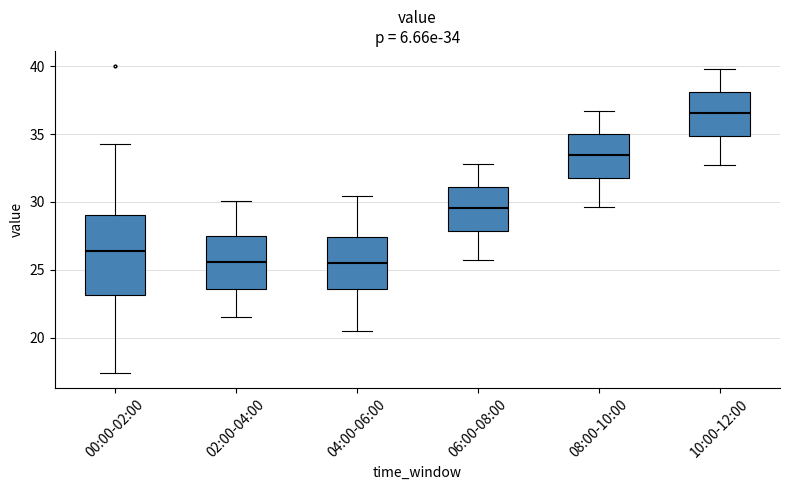

Comparing the boxes themselves (not the whiskers), which one is the tallest?

00:00-02:00